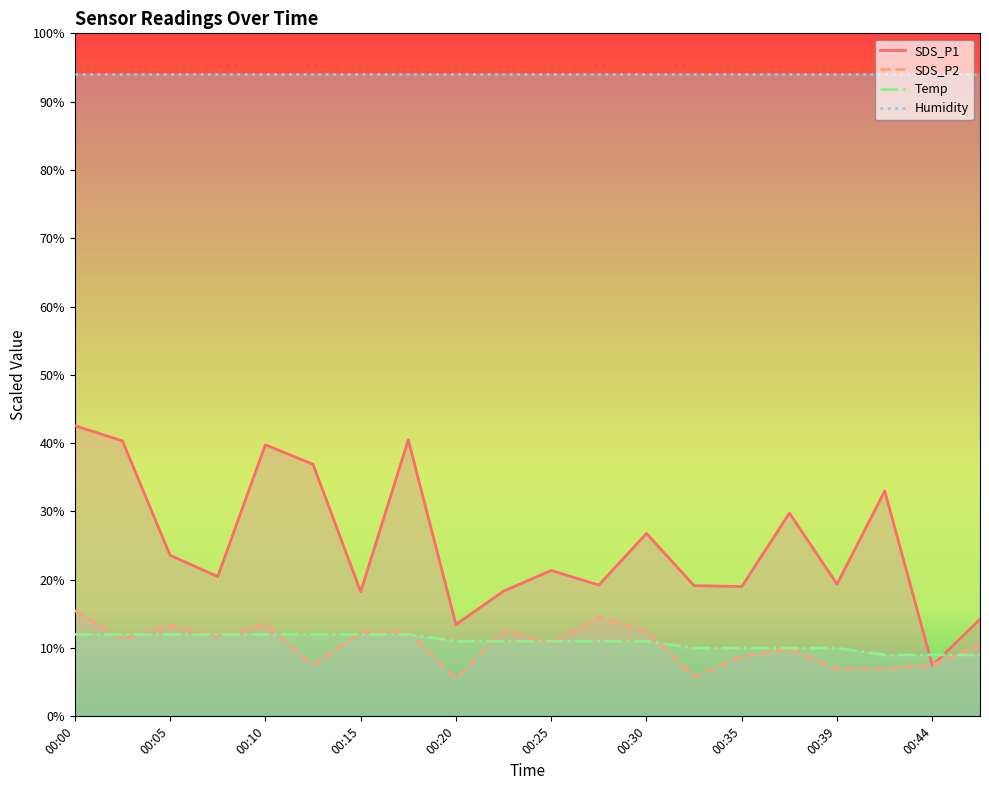

How many intersections are there between Temp and SDS_P1?

2